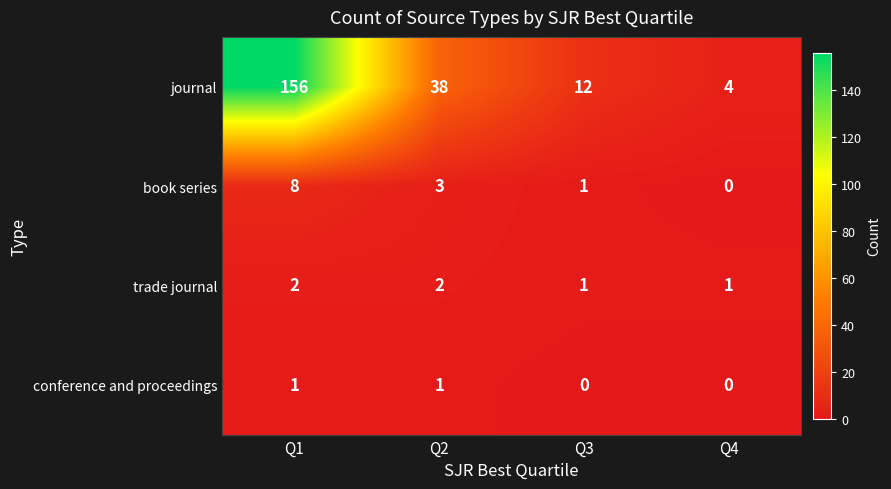

Rank the series by their maximum value, from highest to lowest.

journal, book series, trade journal, conference and proceedings